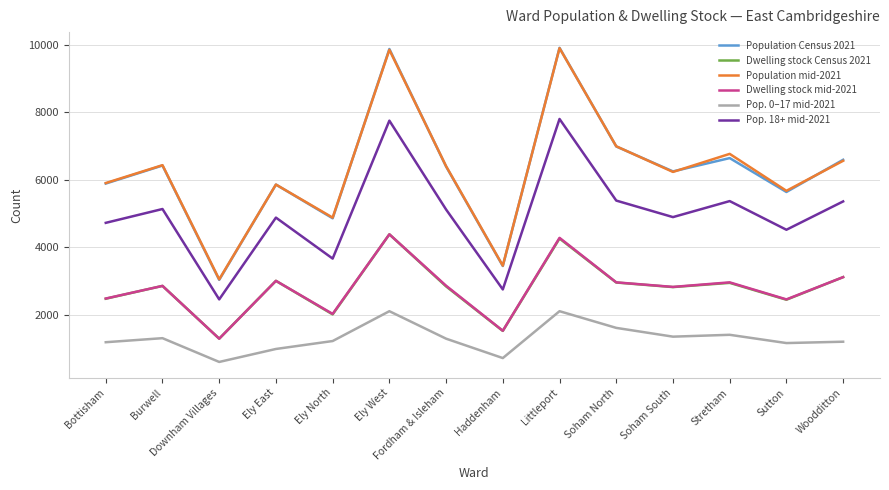

What is the spread (max minus min) of values at Ely East?

4875